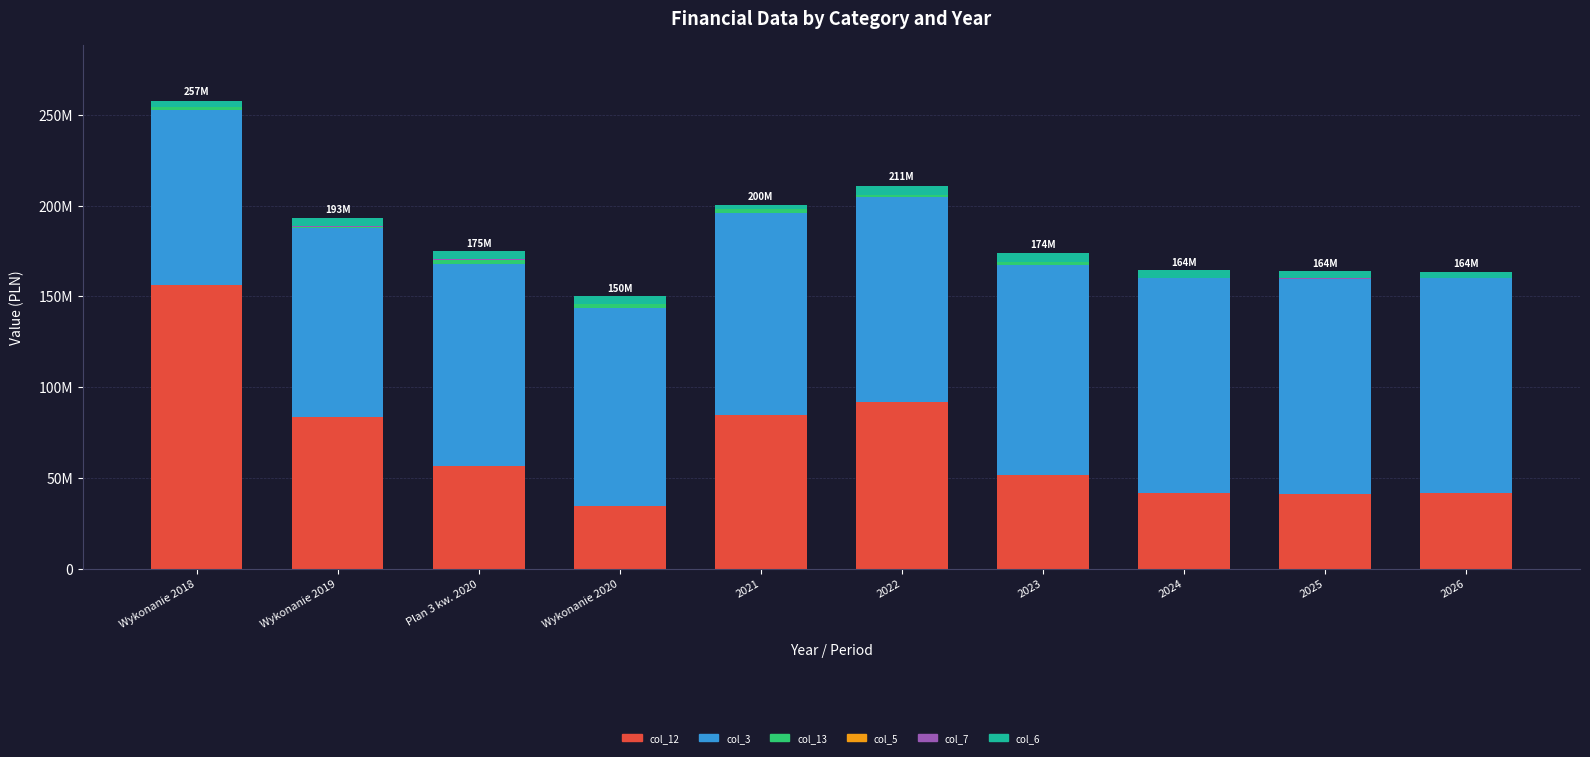

Does the chart contain stacked bars?

Yes